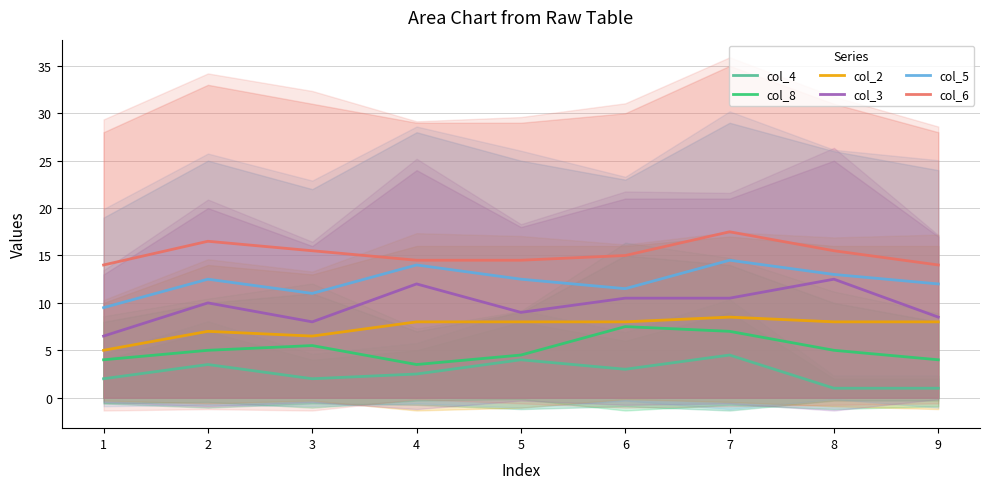

The value of col_6 at 5 is 14.5. True or false?

True